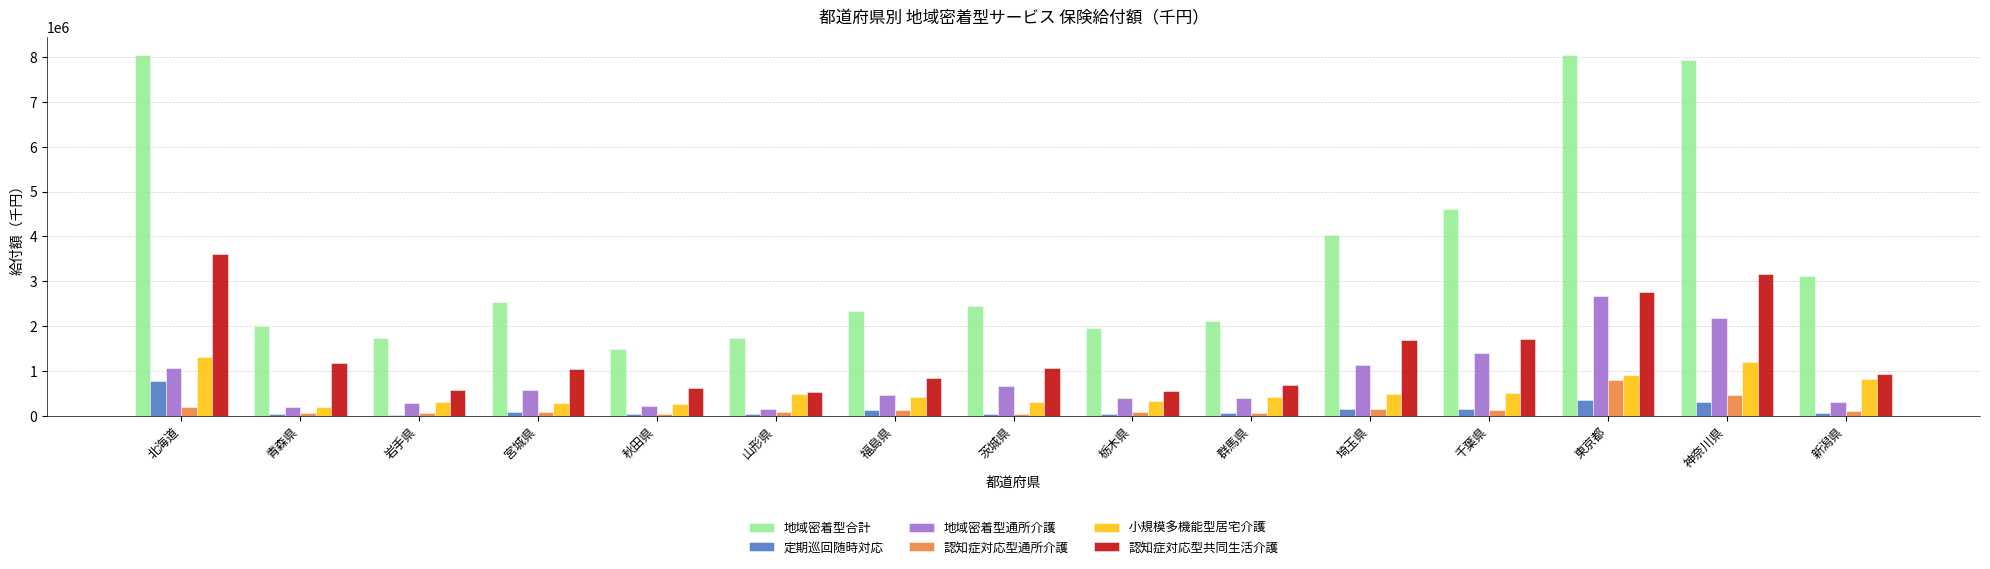

Which series changed the most between 北海道 and 宮城県?

地域密着型合計